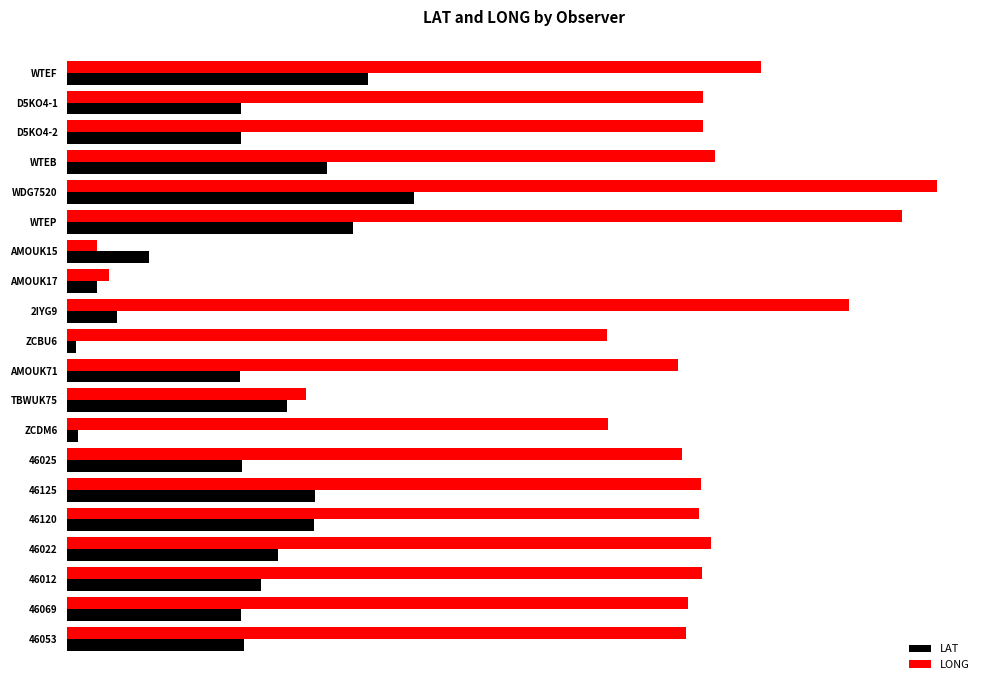

What is the greatest value displayed?

168.3